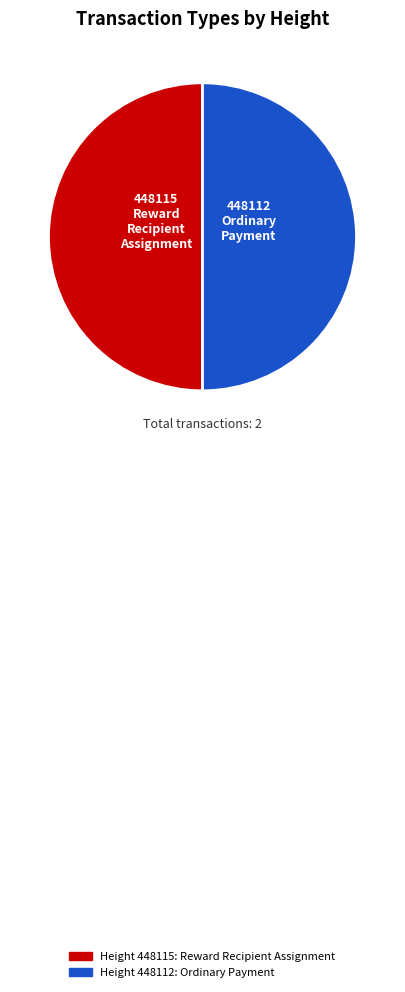

How many slices are in this pie chart?

2